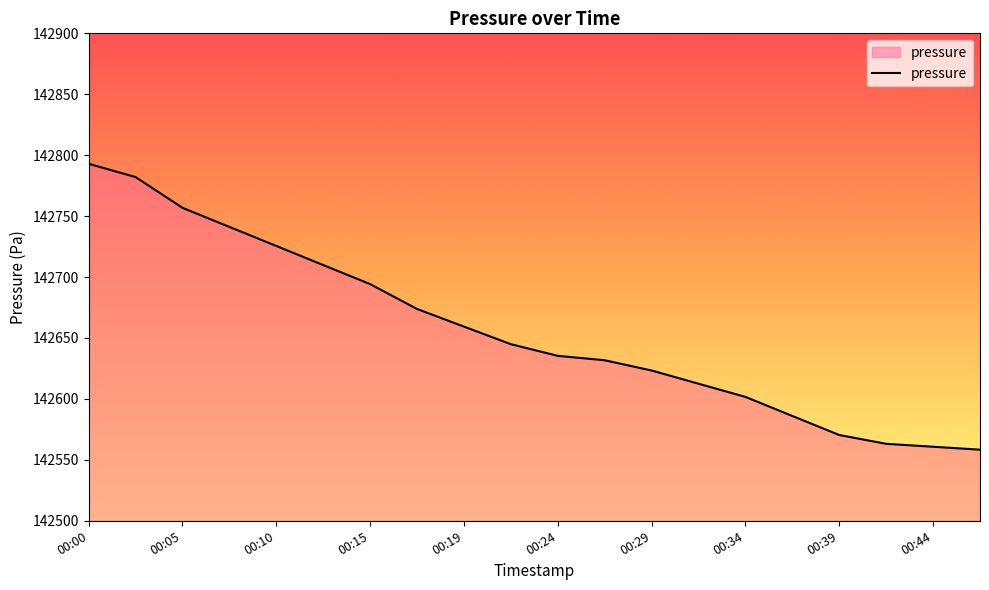

What is the difference between the maximum and minimum values?

234.6